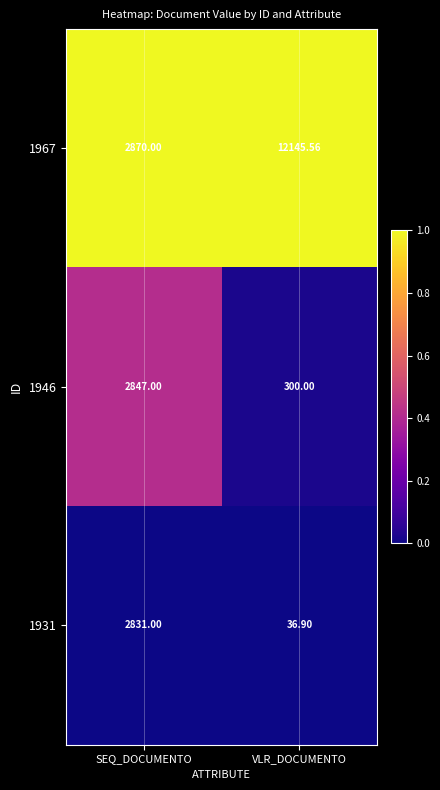

Is the value of 1946 at SEQ_DOCUMENTO greater than the value of 1967 at VLR_DOCUMENTO?

No